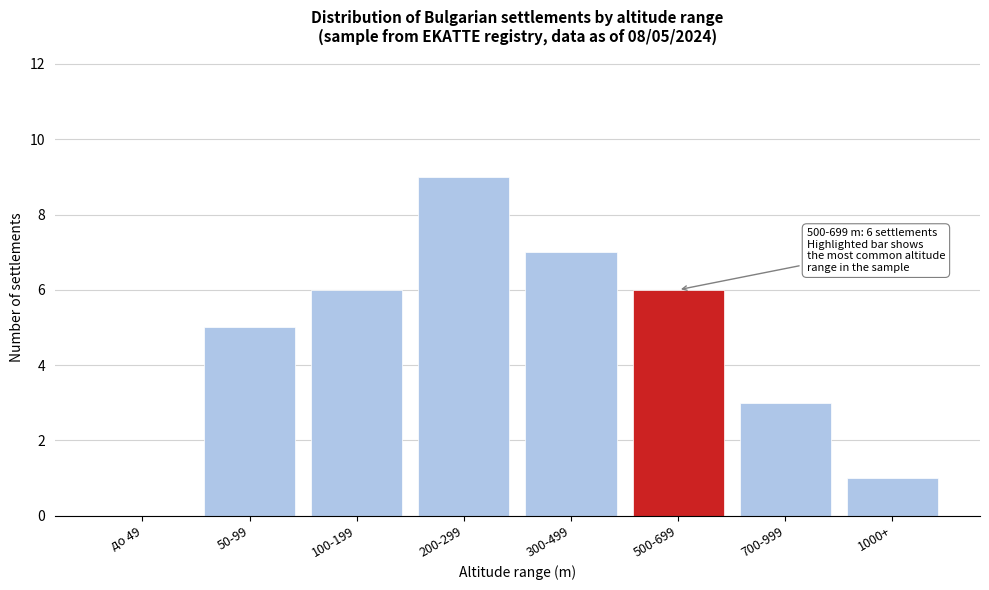

Reading right to left, transcribe all the data shown in this chart.

1000+=1	700-999=3	500-699=6	300-499=7	200-299=9	100-199=6	50-99=5	до 49=0